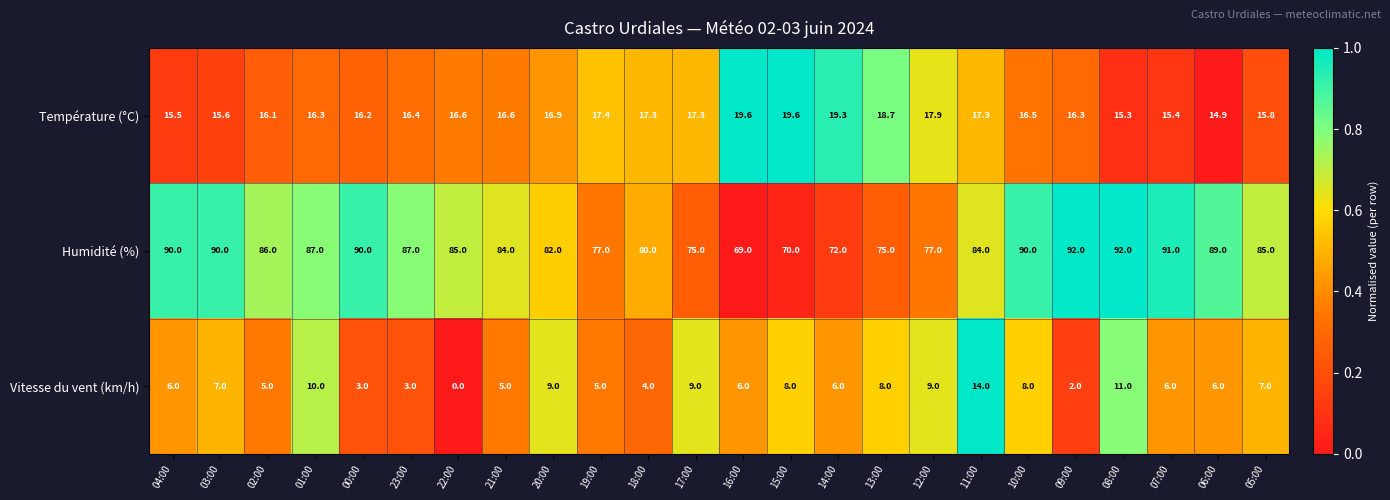

List the series in order of their peak value, highest first.

Humidité (%), Température (°C), Vitesse du vent (km/h)